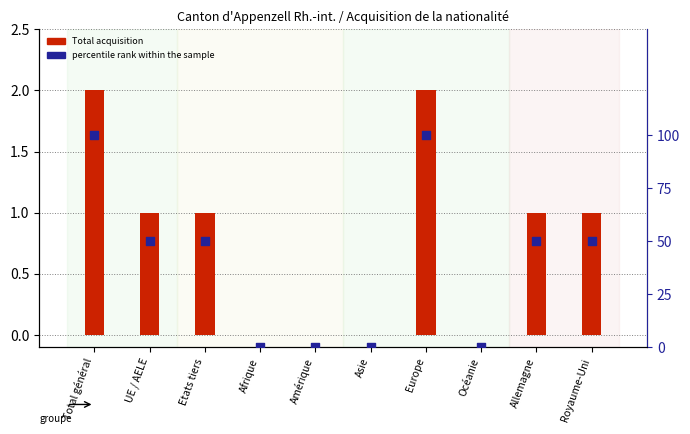

What are all the series names shown in the legend?

Total acquisition, percentile rank within the sample